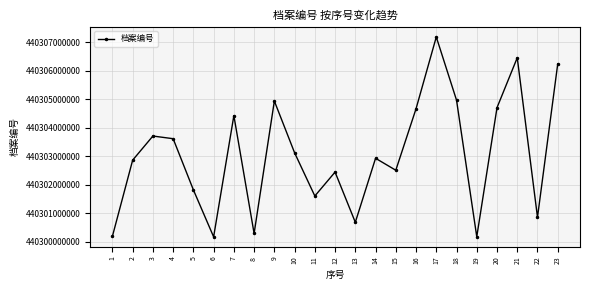

True or false: there are more than 2 points higher than both neighbors.

True